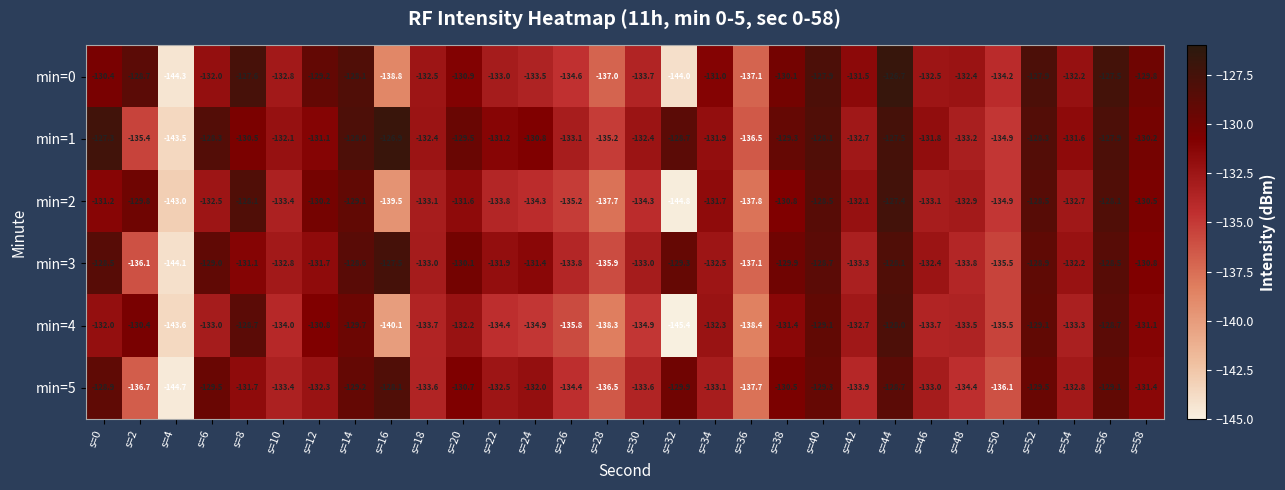

Rank the series by their maximum value, from lowest to highest.

min=5, min=4, min=3, min=2, min=1, min=0